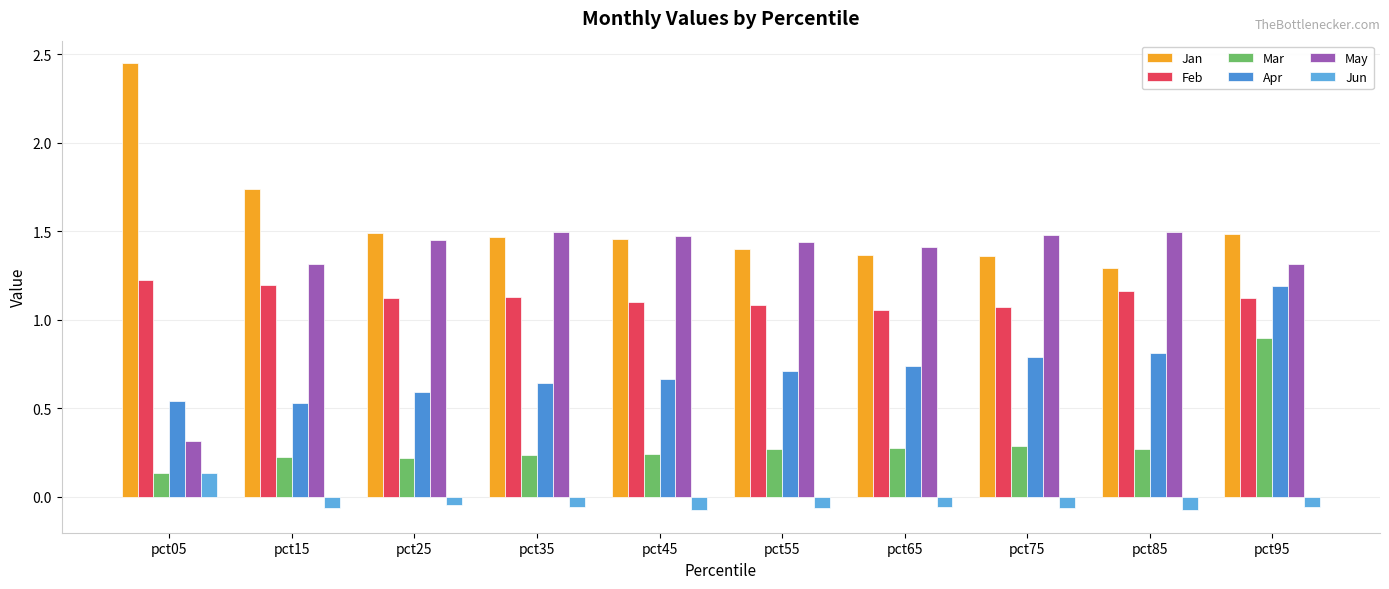

Reading left to right, what are all the values shown in this chart?

Jan: pct05=2.4	pct15=1.7	pct25=1.5	pct35=1.5	pct45=1.5	pct55=1.4	pct65=1.4	pct75=1.4	pct85=1.3	pct95=1.5
Feb: pct05=1.2	pct15=1.2	pct25=1.1	pct35=1.1	pct45=1.1	pct55=1.1	pct65=1.1	pct75=1.1	pct85=1.2	pct95=1.1
Mar: pct05=0.1	pct15=0.2	pct25=0.2	pct35=0.2	pct45=0.2	pct55=0.3	pct65=0.3	pct75=0.3	pct85=0.3	pct95=0.9
Apr: pct05=0.5	pct15=0.5	pct25=0.6	pct35=0.6	pct45=0.7	pct55=0.7	pct65=0.7	pct75=0.8	pct85=0.8	pct95=1.2
May: pct05=0.3	pct15=1.3	pct25=1.4	pct35=1.5	pct45=1.5	pct55=1.4	pct65=1.4	pct75=1.5	pct85=1.5	pct95=1.3
Jun: pct05=0.1	pct15=-0.1	pct25=-0.0	pct35=-0.1	pct45=-0.1	pct55=-0.1	pct65=-0.1	pct75=-0.1	pct85=-0.1	pct95=-0.1